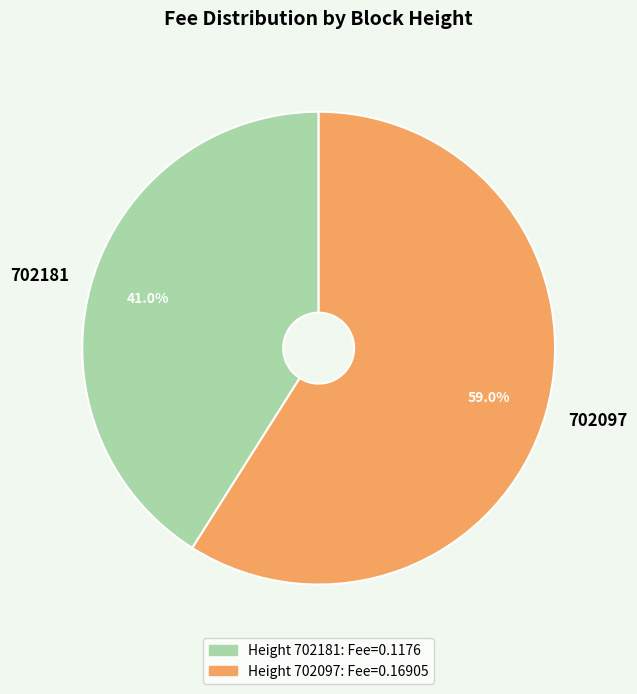

What is the majority slice?

702097